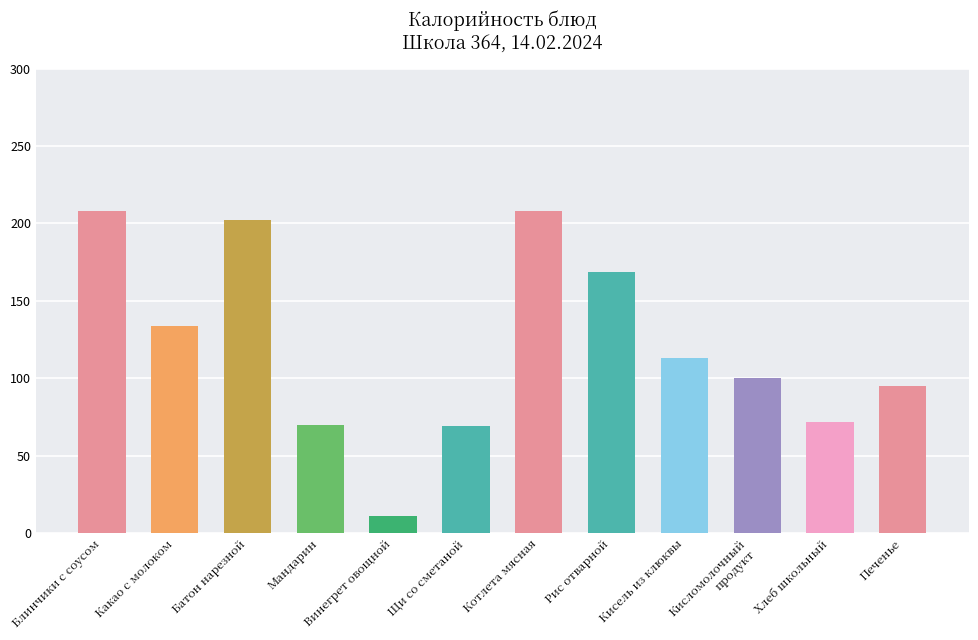

How many bars are there in total?

12